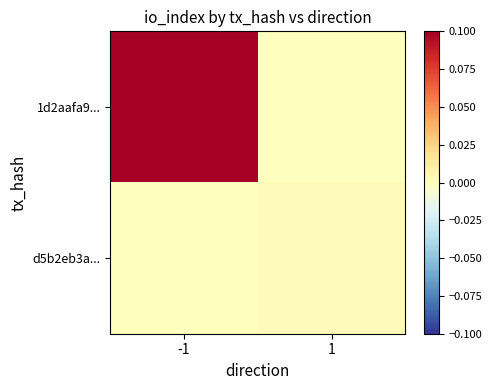

Which series changed the most between -1 and 1?

1d2aafa9...